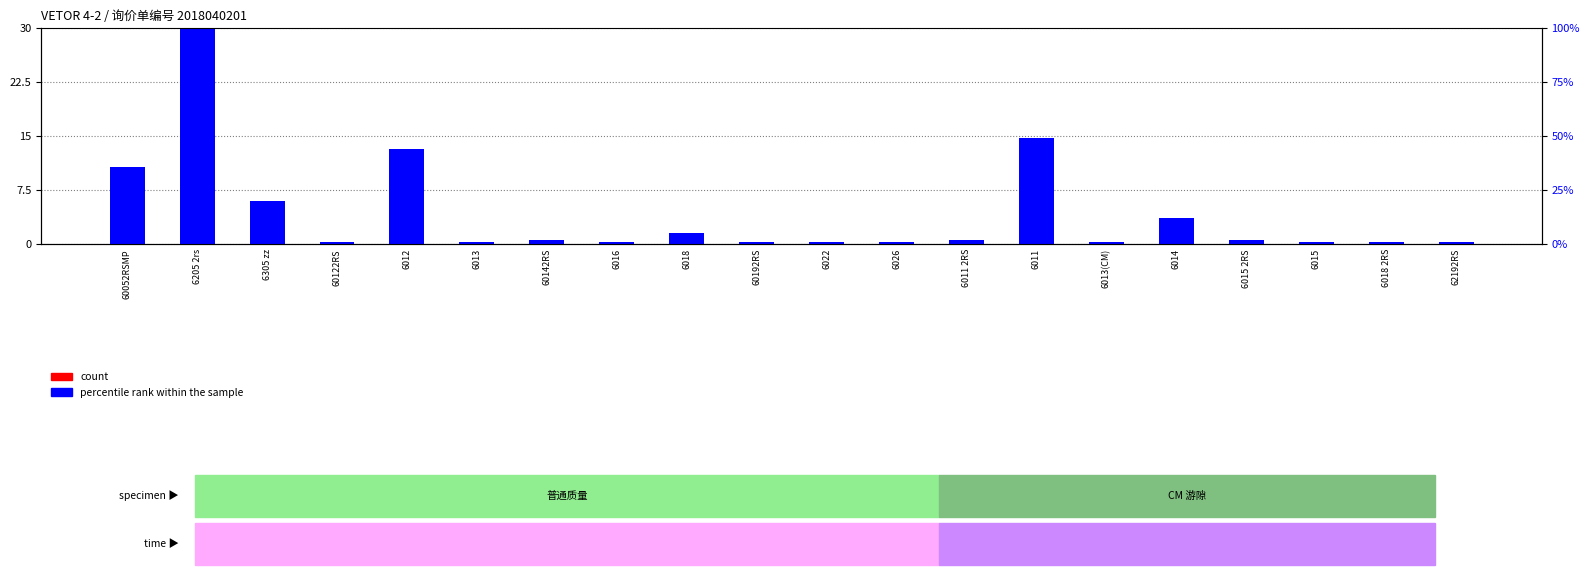

At which category is the sum across all series the highest?

6205 2rs